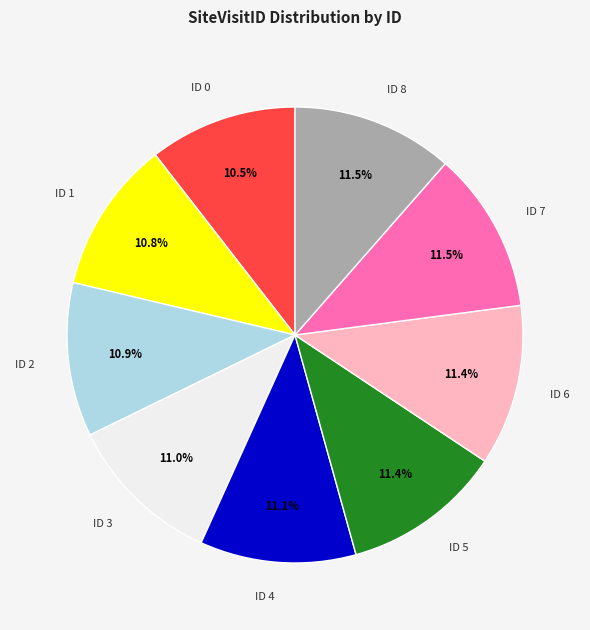

Does any single category account for the majority?

No